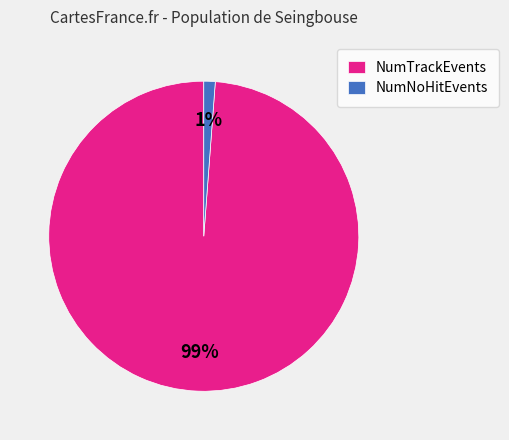

Is it true that NumNoHitEvents is 1% of the pie?

True